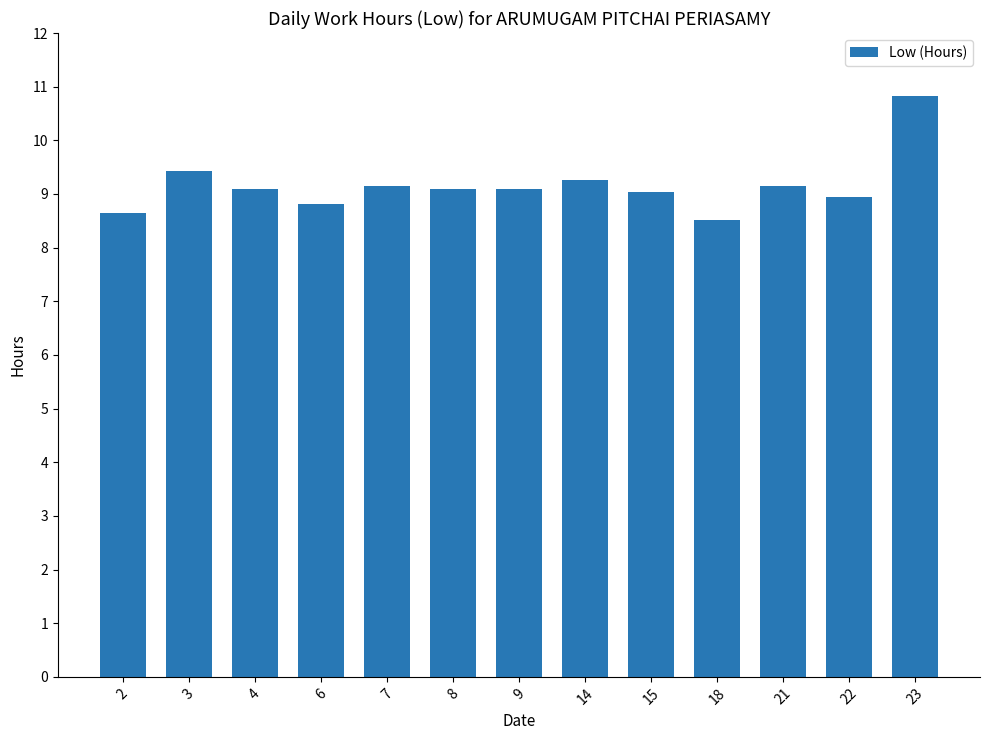

Are the bars grouped side by side (vs. stacked)?

No